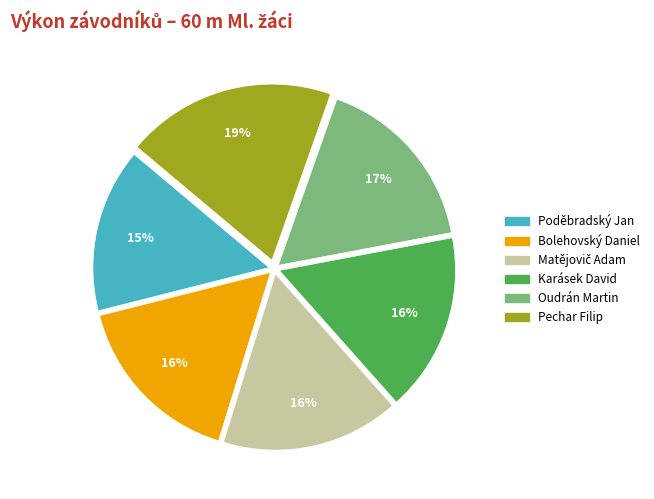

Approximately how many times larger is the value at Poděbradský Jan compared to Oudrán Martin?

0.9